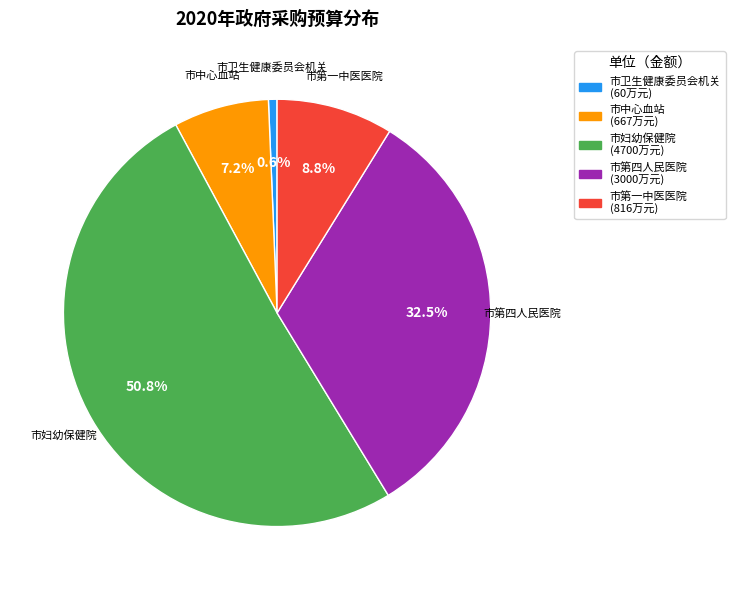

What percentage is NOT represented by 市卫生健康委员会机关?

99.4%